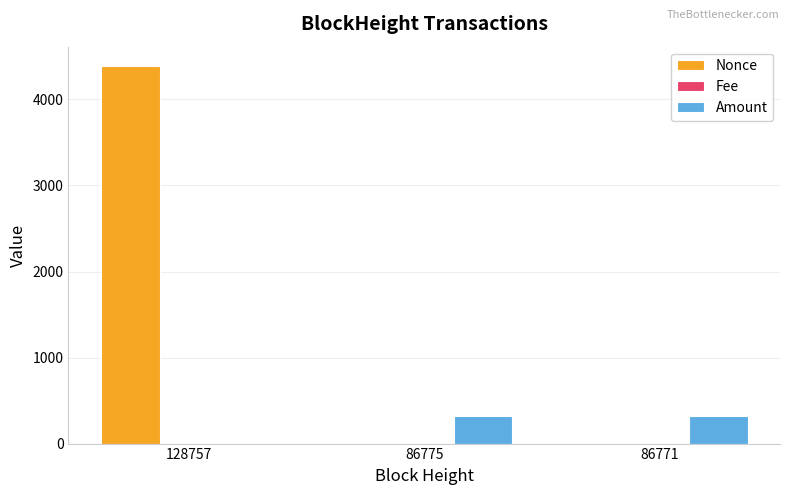

Which series changed the most between 128757 and 86775?

Nonce